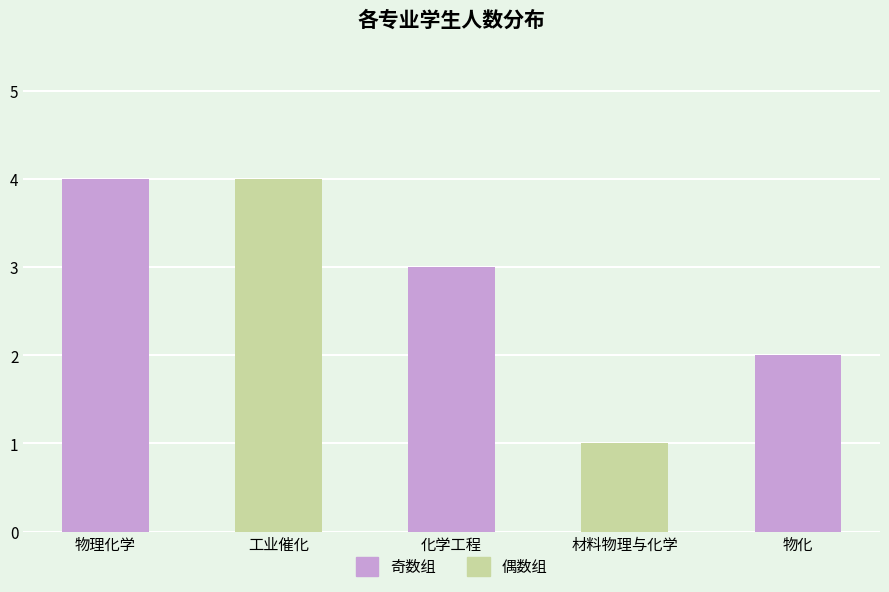

Count the number of data series in this chart.

1